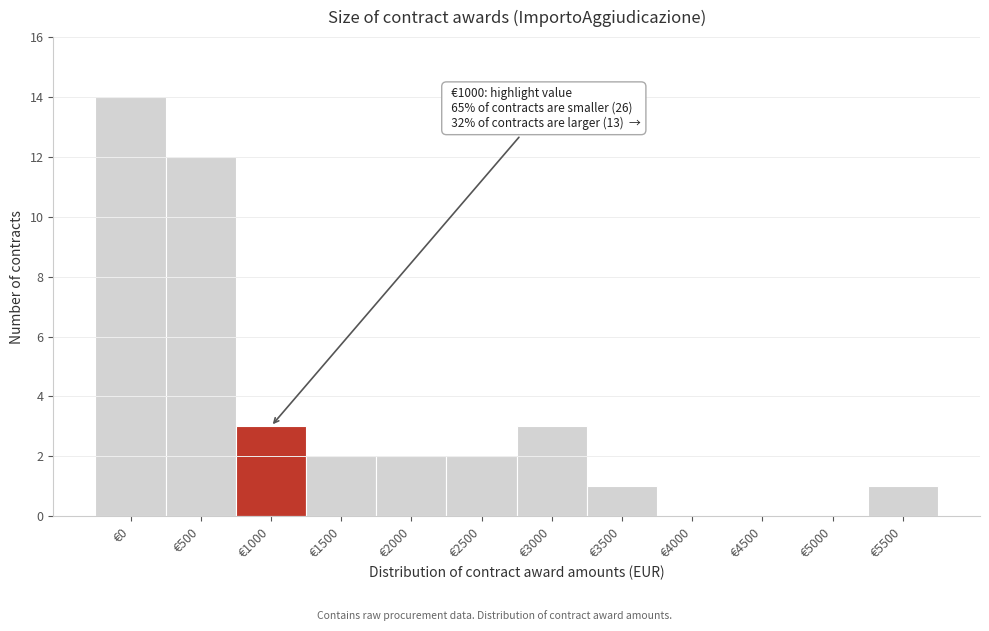

Reading left to right, transcribe all the data shown in this chart.

€0=14	€500=12	€1000=3	€1500=2	€2000=2	€2500=2	€3000=3	€3500=1	€4000=0	€4500=0	€5000=0	€5500=1